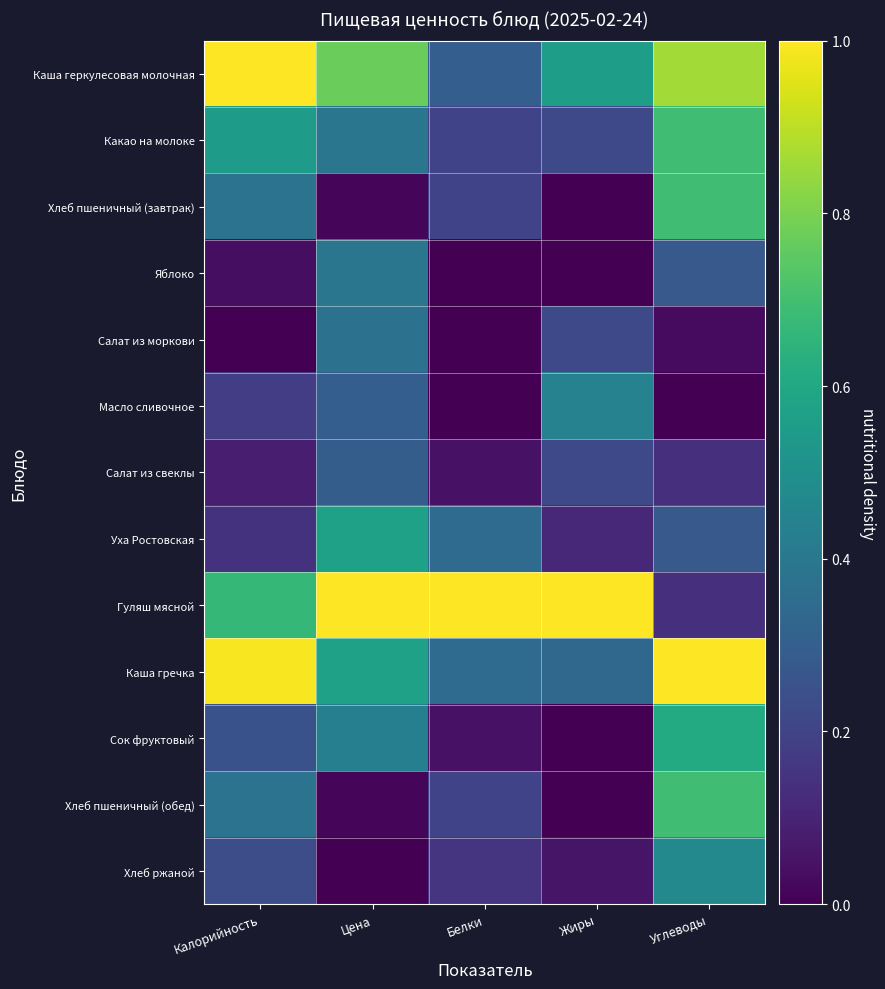

Reading left to right, extract all data points from this chart.

Каша геркулесовая молочная: Калорийность=1.0	Цена=0.8	Белки=0.3	Жиры=0.6	Углеводы=0.9
Какао на молоке: Калорийность=0.5	Цена=0.4	Белки=0.2	Жиры=0.2	Углеводы=0.7
Хлеб пшеничный (завтрак): Калорийность=0.4	Цена=0.0	Белки=0.2	Жиры=0.0	Углеводы=0.7
Яблоко: Калорийность=0.0	Цена=0.4	Белки=0.0	Жиры=0.0	Углеводы=0.3
Салат из моркови: Калорийность=0.0	Цена=0.4	Белки=0.0	Жиры=0.2	Углеводы=0.0
Масло сливочное: Калорийность=0.2	Цена=0.3	Белки=0.0	Жиры=0.4	Углеводы=0.0
Салат из свеклы: Калорийность=0.1	Цена=0.3	Белки=0.1	Жиры=0.2	Углеводы=0.1
Уха Ростовская: Калорийность=0.1	Цена=0.6	Белки=0.3	Жиры=0.1	Углеводы=0.3
Гуляш мясной: Калорийность=0.7	Цена=1.0	Белки=1.0	Жиры=1.0	Углеводы=0.1
Каша гречка: Калорийность=1.0	Цена=0.6	Белки=0.3	Жиры=0.3	Углеводы=1.0
Сок фруктовый: Калорийность=0.2	Цена=0.4	Белки=0.1	Жиры=0.0	Углеводы=0.6
Хлеб пшеничный (обед): Калорийность=0.4	Цена=0.0	Белки=0.2	Жиры=0.0	Углеводы=0.7
Хлеб ржаной: Калорийность=0.2	Цена=0.0	Белки=0.1	Жиры=0.1	Углеводы=0.5